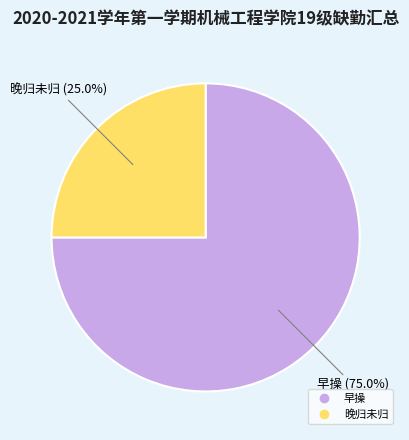

Count the number of slices in the pie.

2